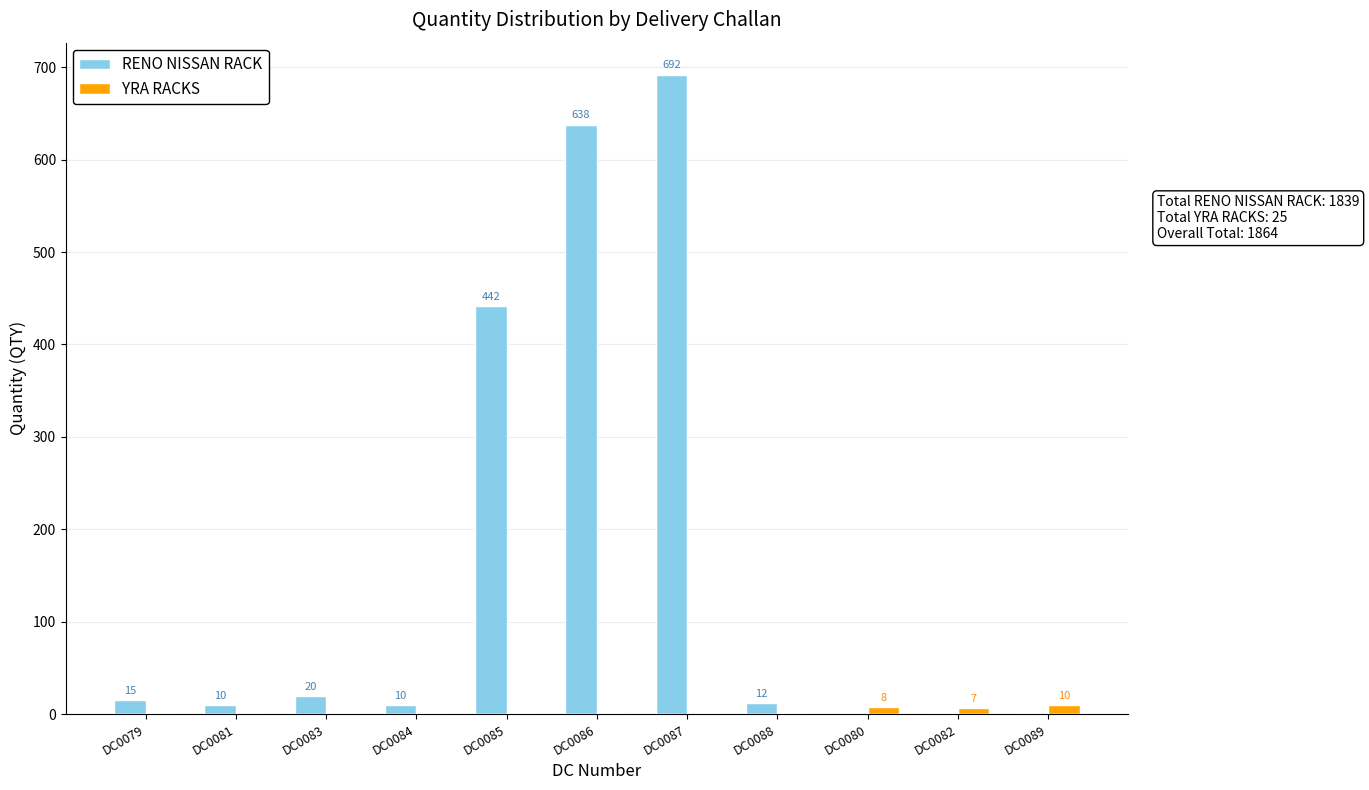

Where is RENO NISSAN RACK nearest to the value 346?

DC0085